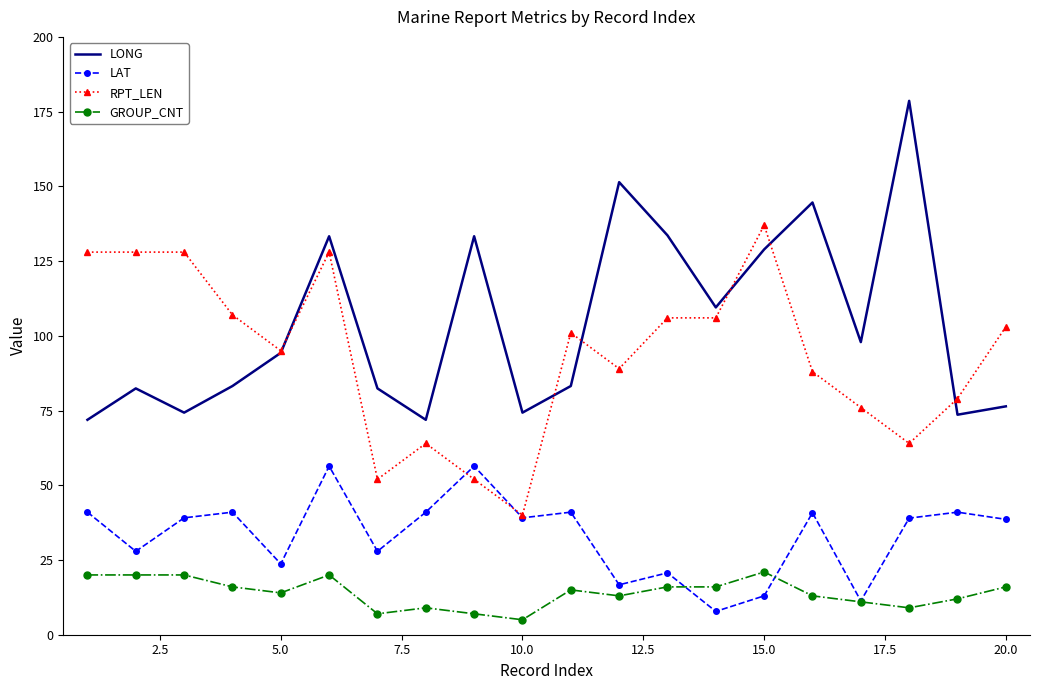

True or false: RPT_LEN and GROUP_CNT intersect in this chart.

False